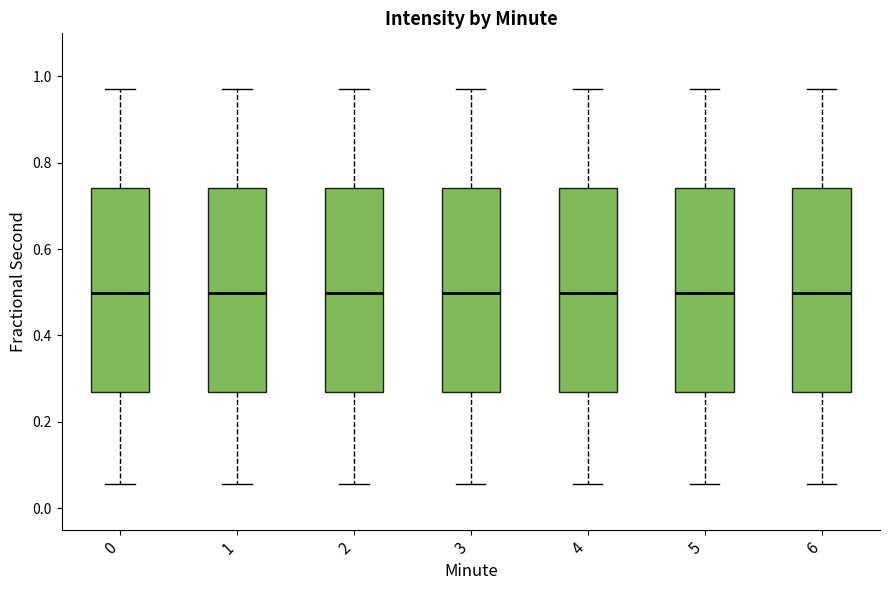

Reading left to right, transcribe this box plot: for each box, give where its median line is, the range the box spans, and where its two whiskers end, as read against the y-axis. The values are not printed on the chart, so give them approximately, as read against the axis.

0: median 0.50, box 0.26 to 0.74, whiskers 0.06 to 0.98
1: median 0.50, box 0.26 to 0.74, whiskers 0.06 to 0.98
2: median 0.50, box 0.26 to 0.74, whiskers 0.06 to 0.98
3: median 0.50, box 0.26 to 0.74, whiskers 0.06 to 0.98
4: median 0.50, box 0.26 to 0.74, whiskers 0.06 to 0.98
5: median 0.50, box 0.26 to 0.74, whiskers 0.06 to 0.98
6: median 0.50, box 0.26 to 0.74, whiskers 0.06 to 0.98